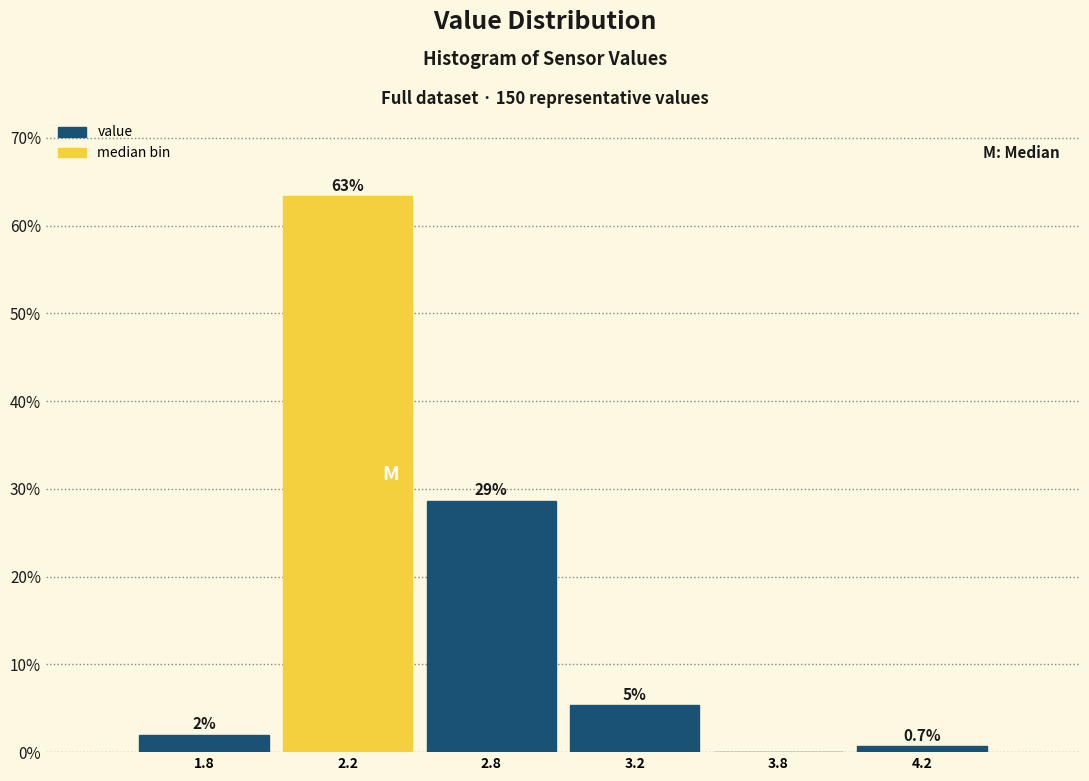

Are the bars horizontal?

No